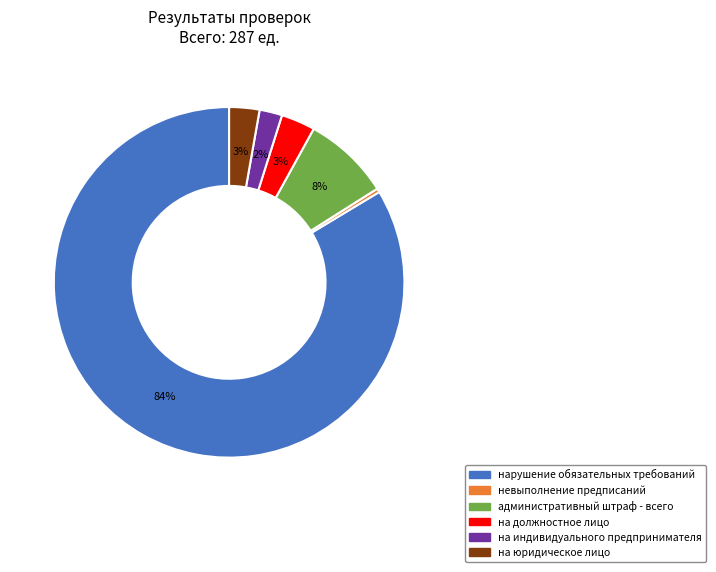

Between административный штраф - всего and на должностное лицо, which is larger?

административный штраф - всего